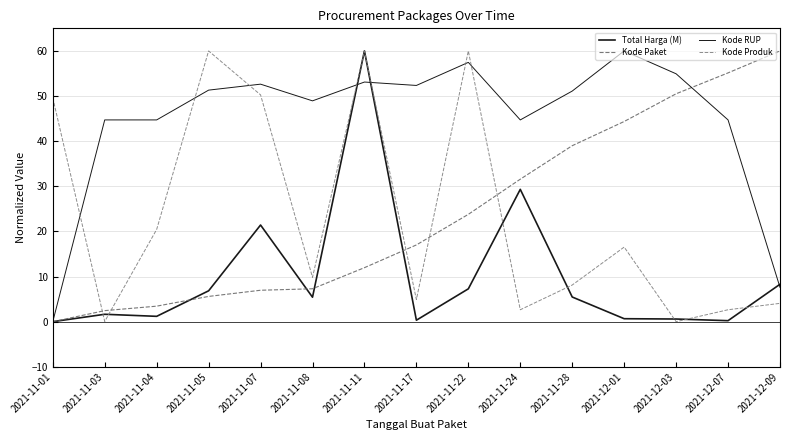

How many lines are shown in the chart?

4